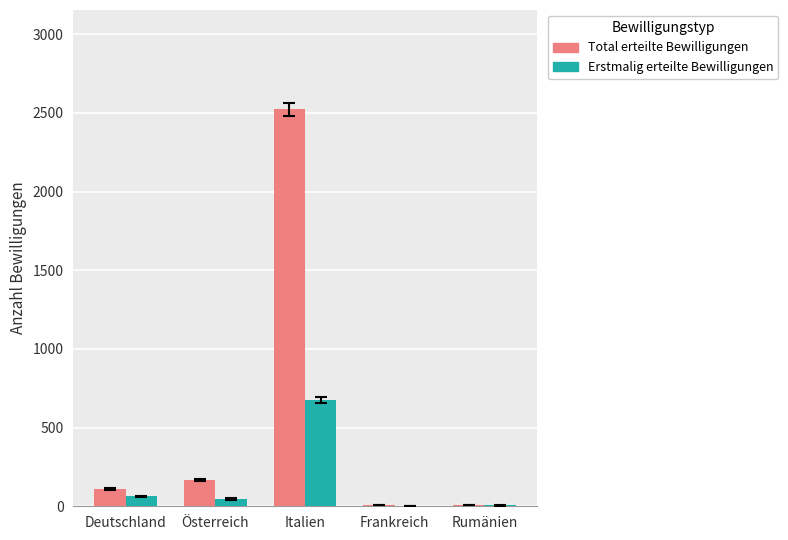

Which label corresponds to the largest value in the chart?

Italien